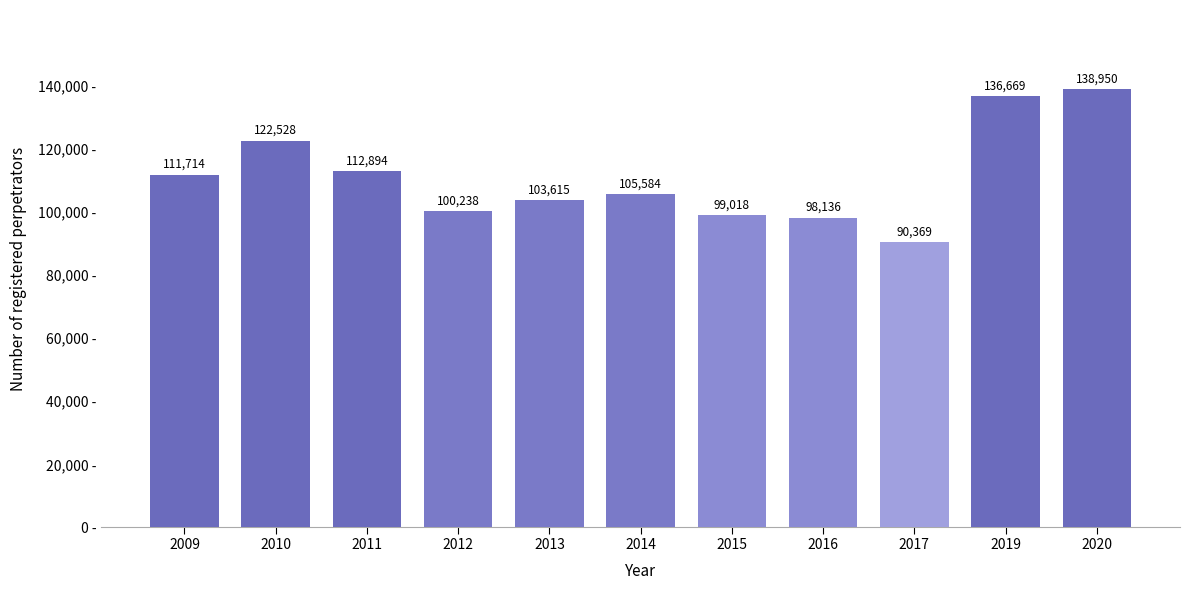

Reading right to left, extract all data points from this chart.

138950	136669	90369	98136	99018	105584	103615	100238	112894	122528	111714